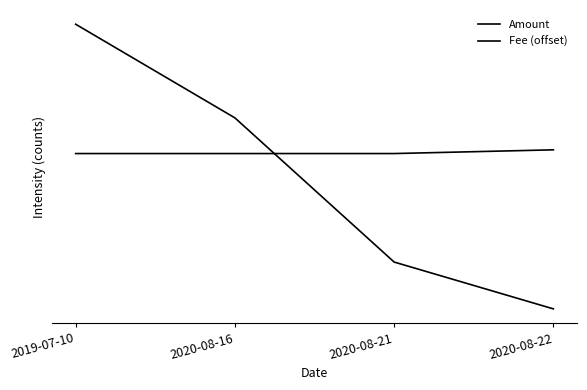

At how many categories does at least one series exceed 0?

4